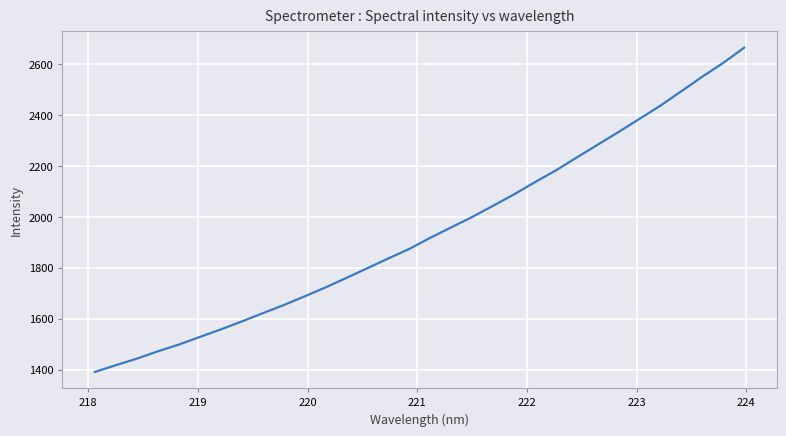

What is the minimum value shown in the chart?

1391.1